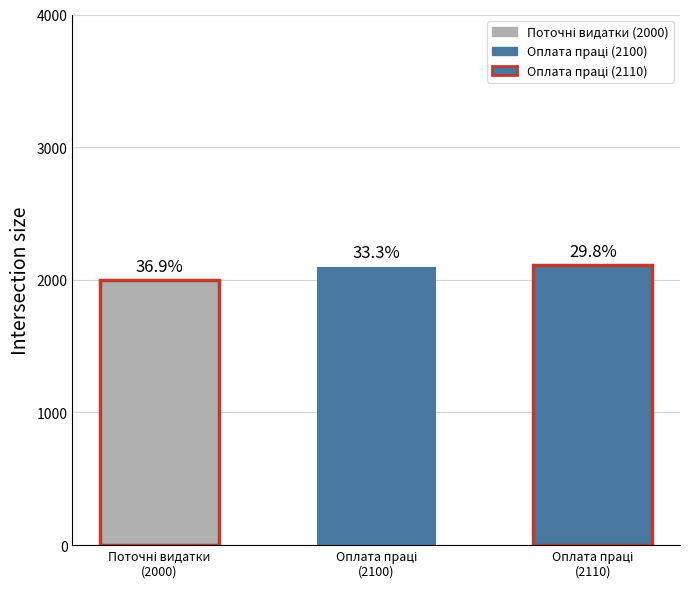

Does the chart contain any negative values?

No